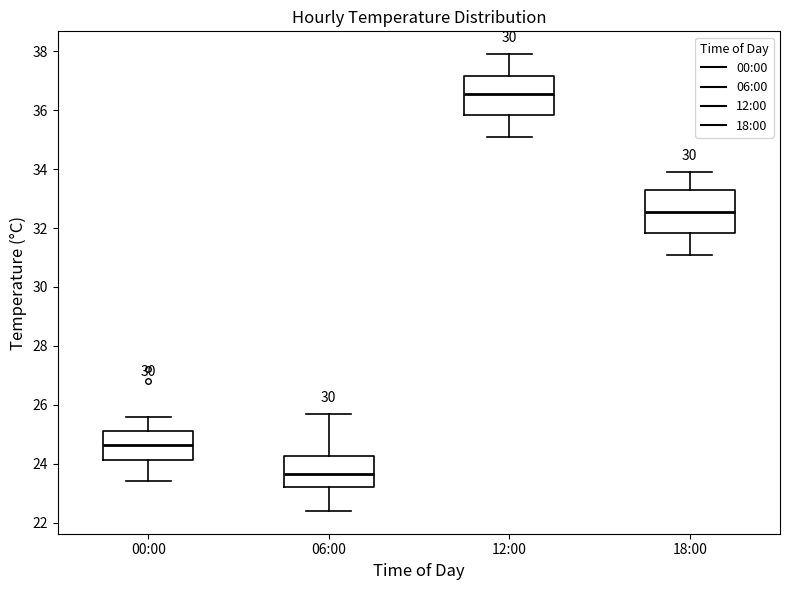

Which box has the lowest median line?

06:00